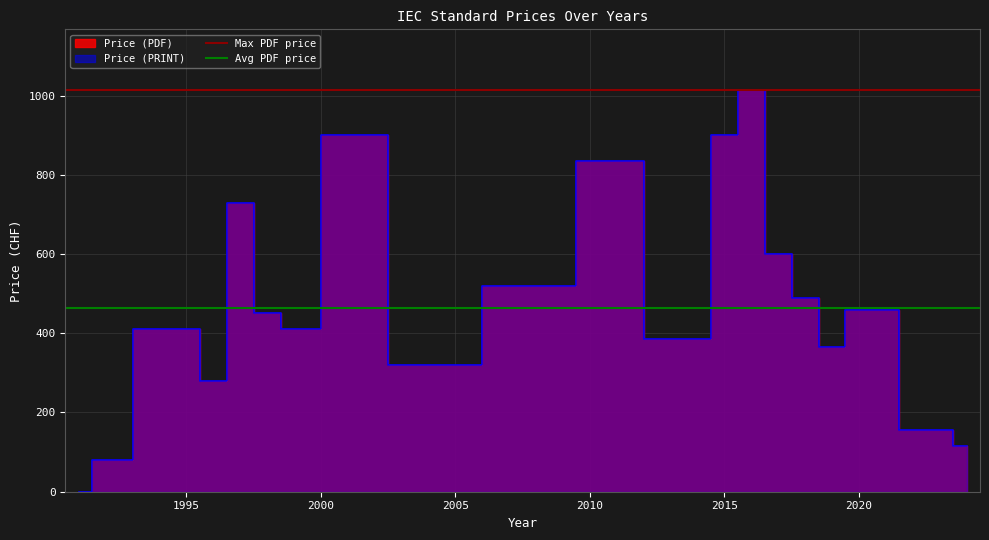

What is the approximate value of Avg PDF price at 1990?

464.3